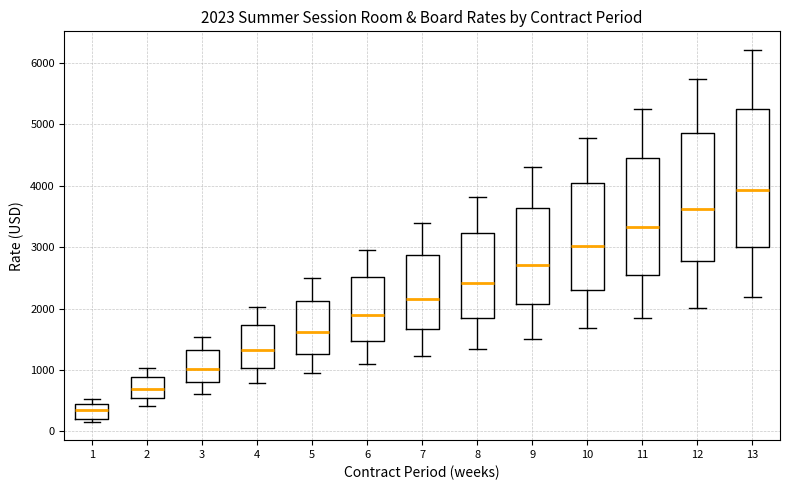

Comparing the boxes themselves (not the whiskers), which one is the tallest?

13